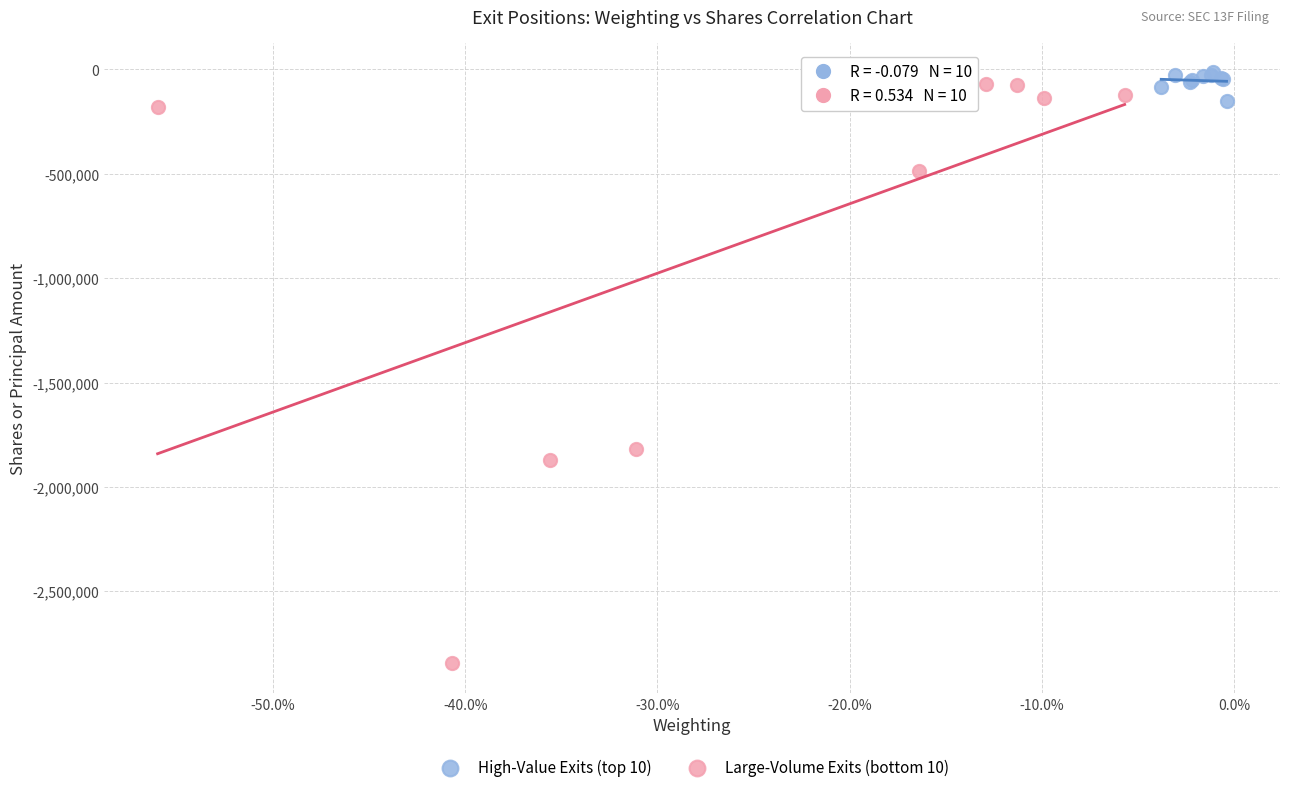

Which series has the largest Y range (max minus min)?

Large-Volume Exits (bottom 10)